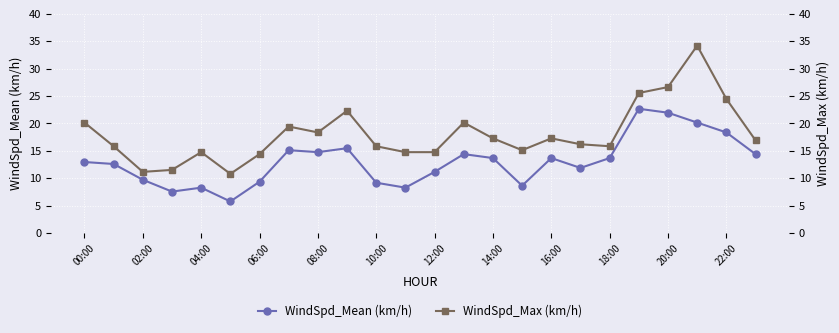

What is the lowest value of the WindSpd_Mean (km/h) series?

5.8